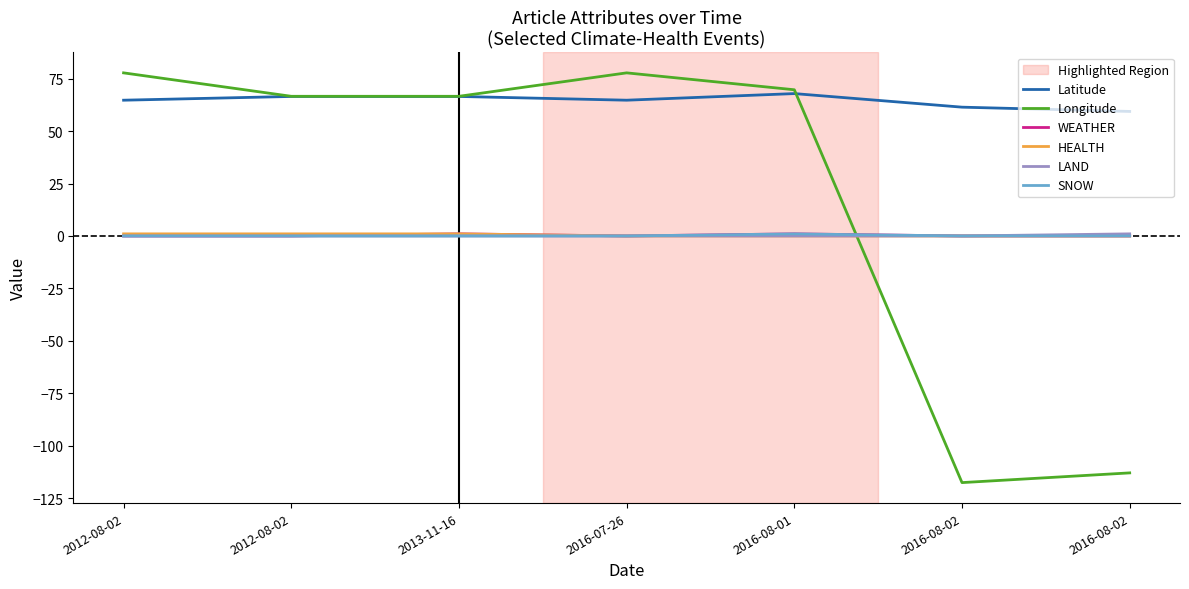

Between 2012-08-02 and 2016-08-02, which is larger?

2012-08-02